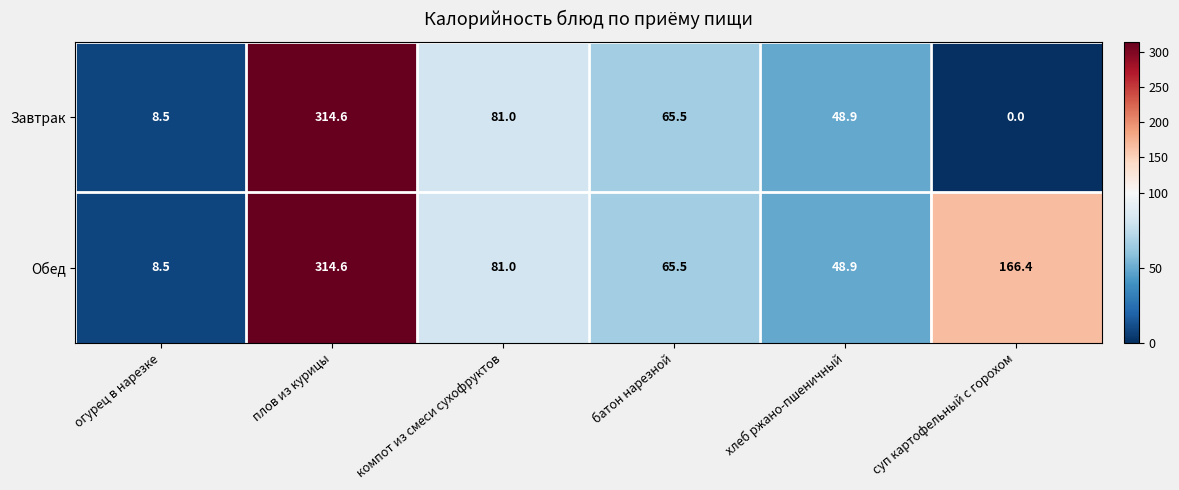

The value of Завтрак at компот из смеси сухофруктов is 81.0. True or false?

True